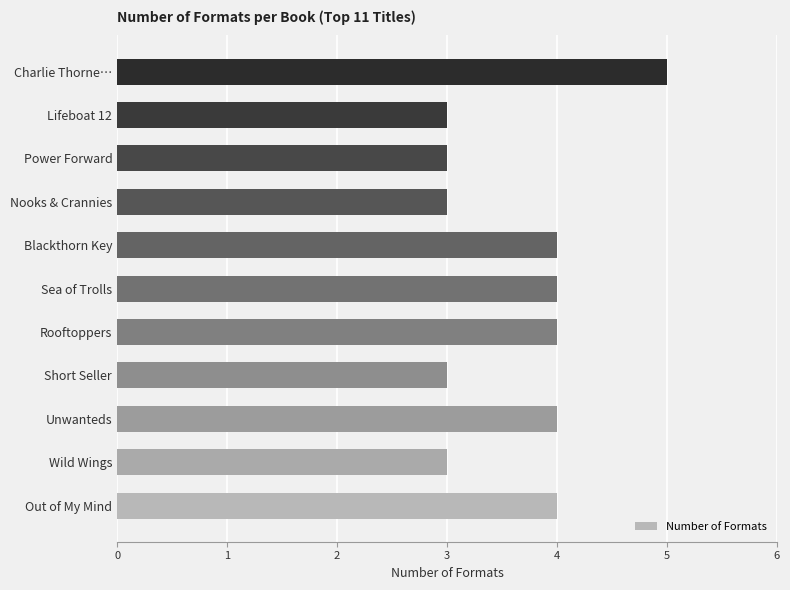

Reading top to bottom, extract all data points from this chart.

Charlie Thorne…=5	Lifeboat 12=3	Power Forward=3	Nooks & Crannies=3	Blackthorn Key=4	Sea of Trolls=4	Rooftoppers=4	Short Seller=3	Unwanteds=4	Wild Wings=3	Out of My Mind=4